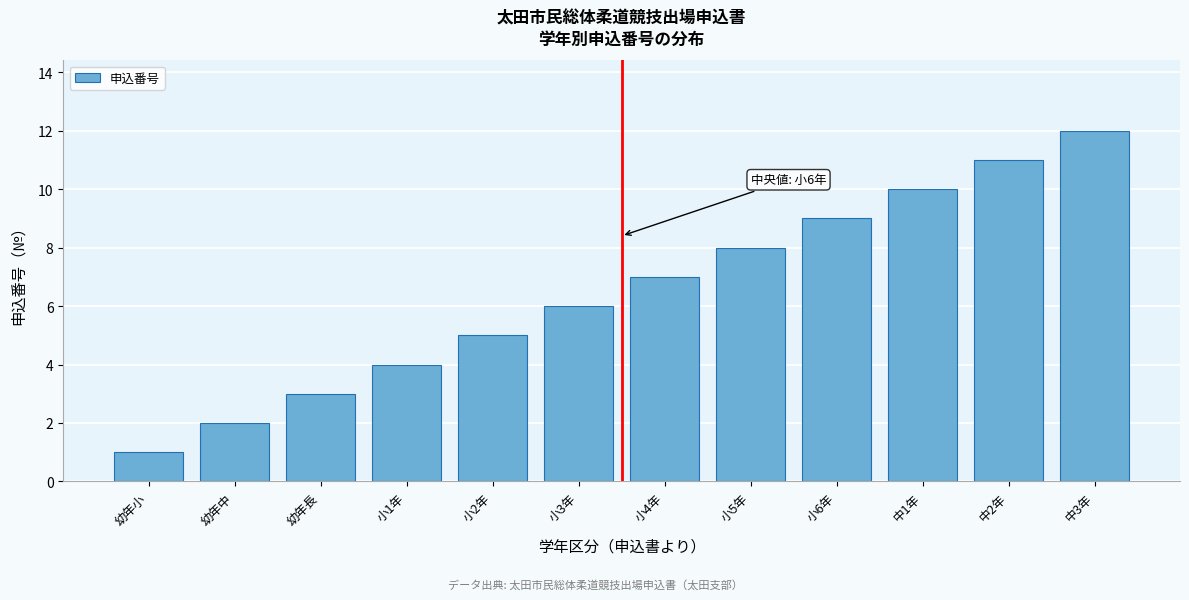

List the labels in order of value, smallest first.

幼年小, 幼年中, 幼年長, 小1年, 小2年, 小3年, 小4年, 小5年, 小6年, 中1年, 中2年, 中3年